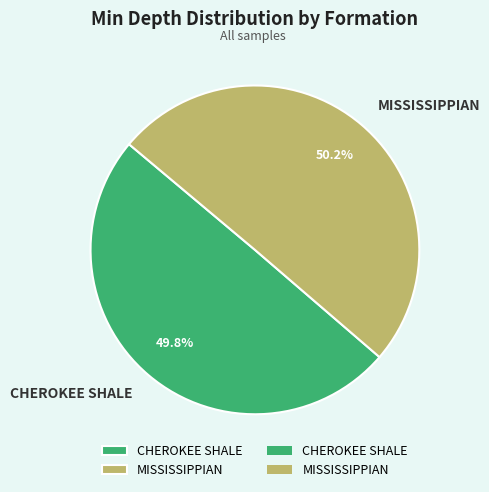

How much of the chart is everything except CHEROKEE SHALE?

50.2%